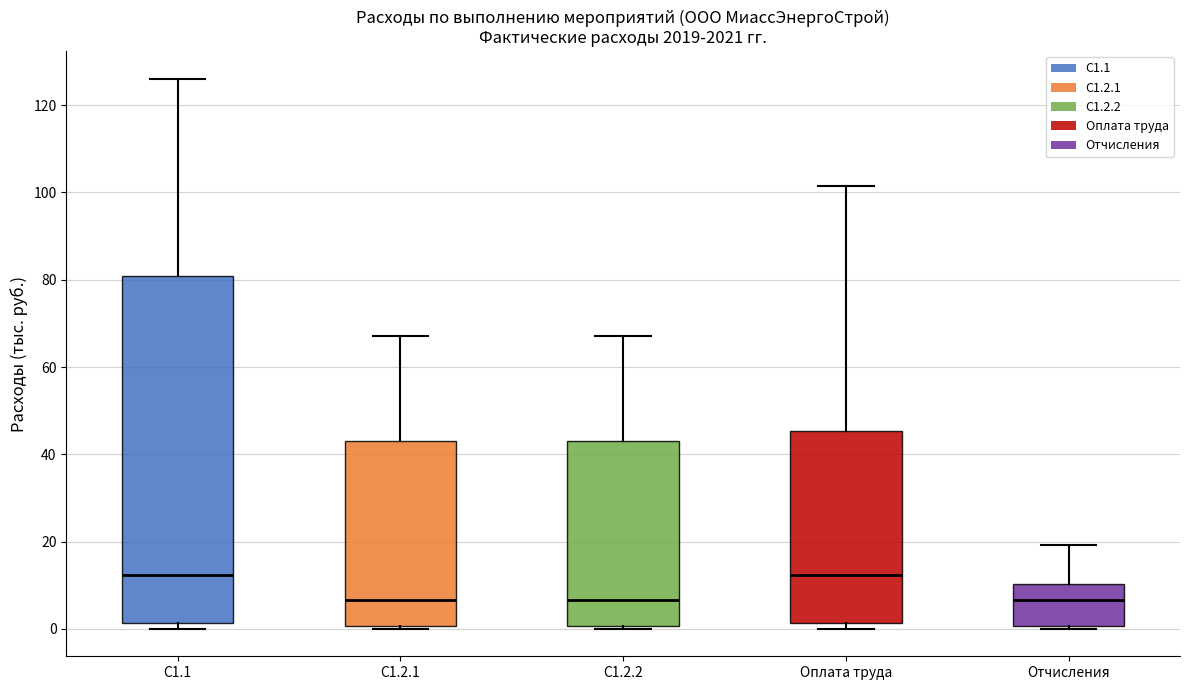

Reading left to right, transcribe this box plot: for each box, give where its median line is, the range the box spans, and where its two whiskers end, as read against the y-axis. The values are not printed on the chart, so give them approximately, as read against the axis.

C1.1: median 12, box 2 to 80, whiskers 0 to 126
C1.2.1: median 6, box 0 to 44, whiskers 0 (just below the box's lower edge) to 68
C1.2.2: median 6, box 0 to 44, whiskers 0 (just below the box's lower edge) to 68
Оплата труда: median 12, box 2 to 46, whiskers 0 to 102
Отчисления: median 6, box 0 to 10, whiskers 0 (just below the box's lower edge) to 20